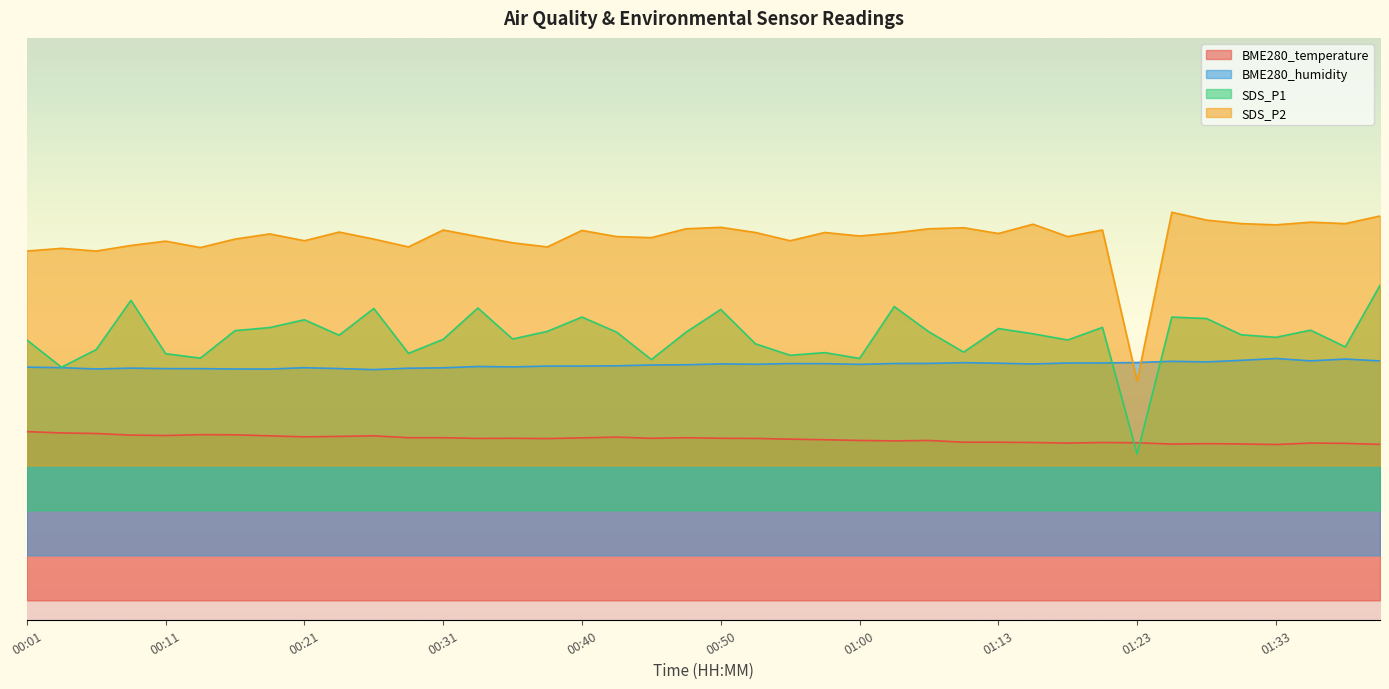

At how many categories does at least one series exceed 50?

39